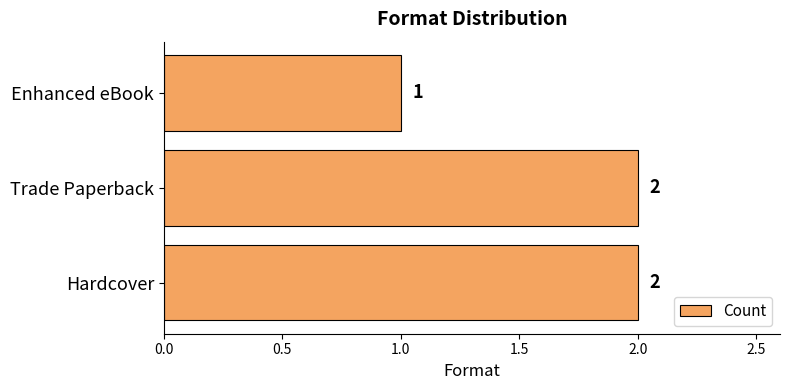

What is the maximum value shown in the chart?

2